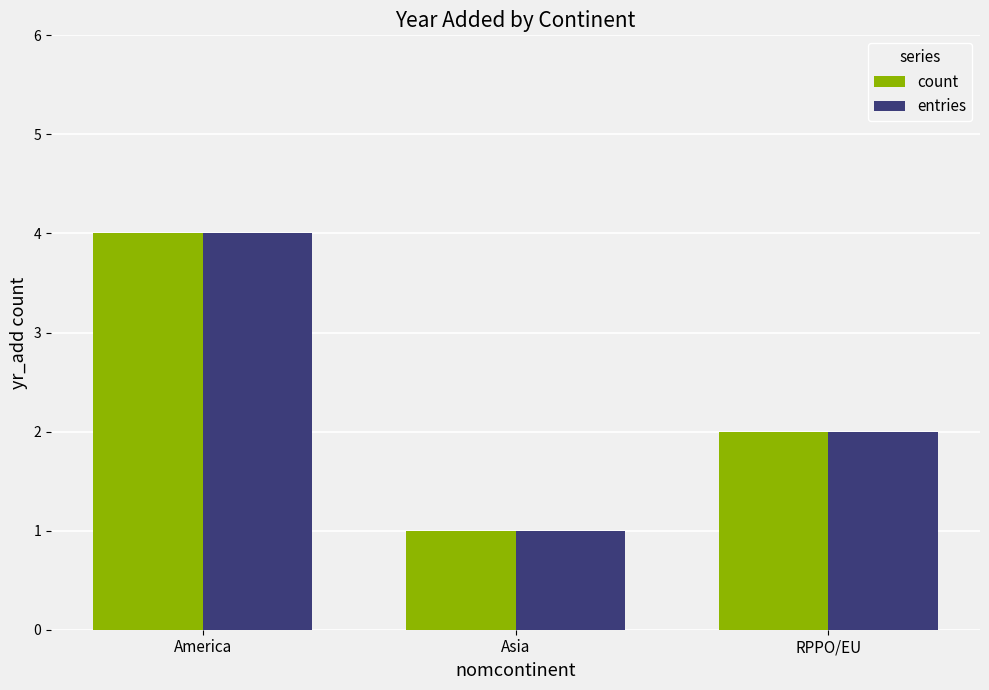

What is the label of the 1st bar from the right?

RPPO/EU